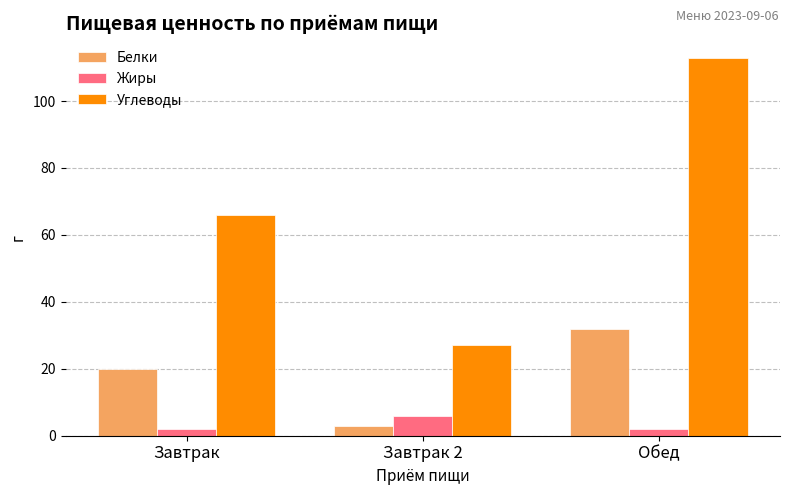

True or false: Белки has a value of 33 at Завтрак.

False